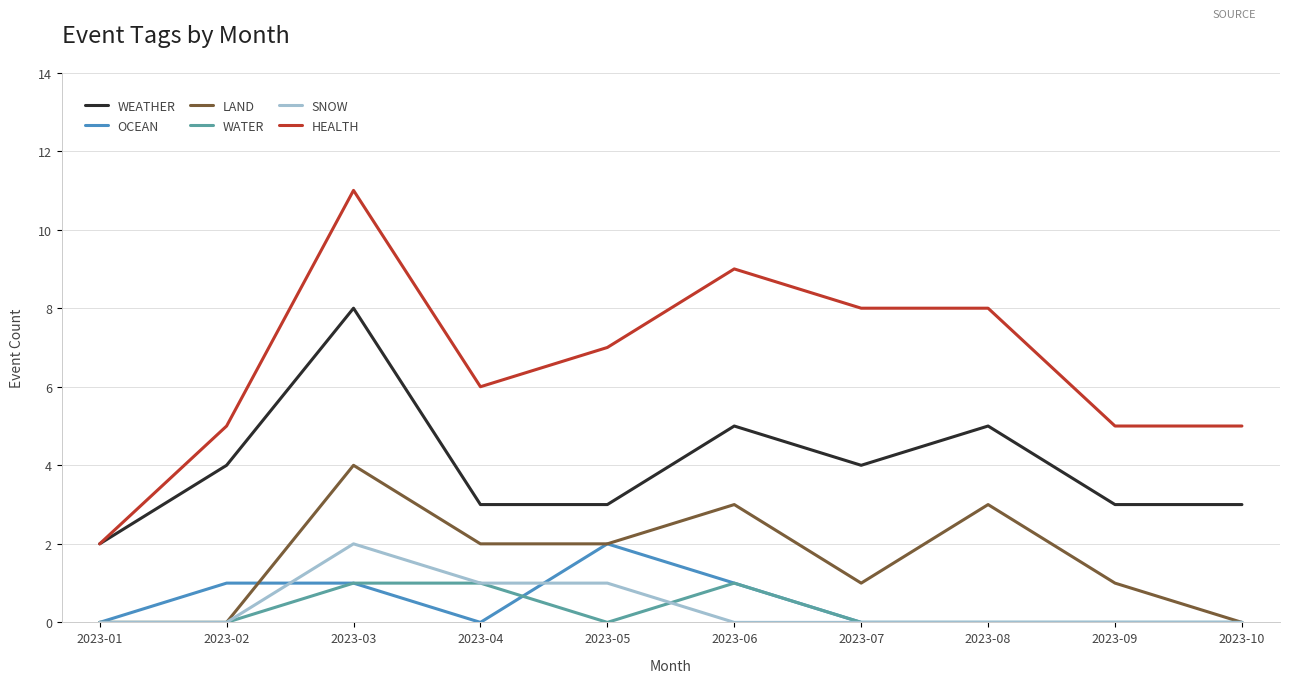

Which series has the widest spread of values?

HEALTH